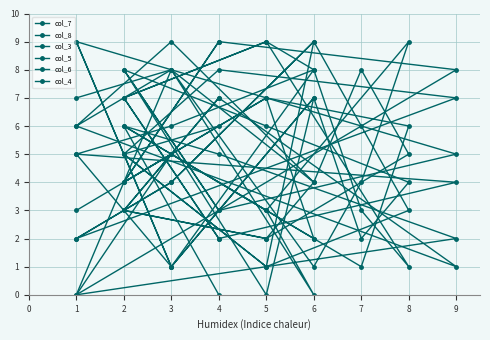

Does the chart display data point markers on the line(s)?

Yes